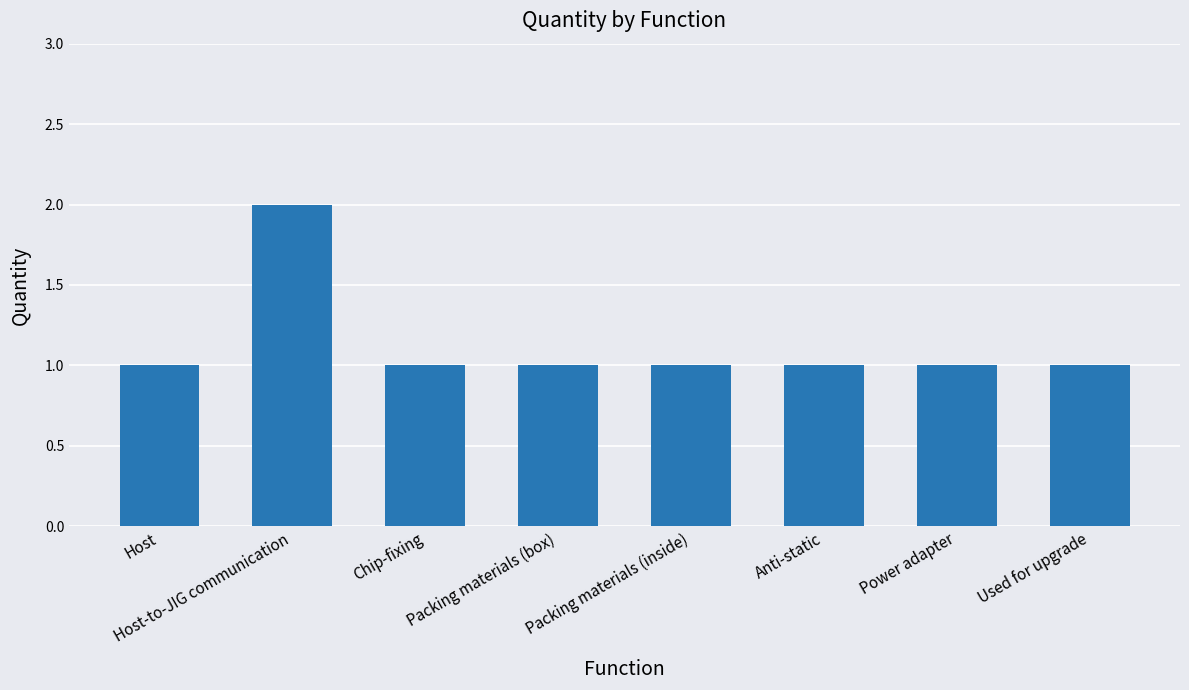

Reading left to right, transcribe all the data shown in this chart.

1	2	1	1	1	1	1	1